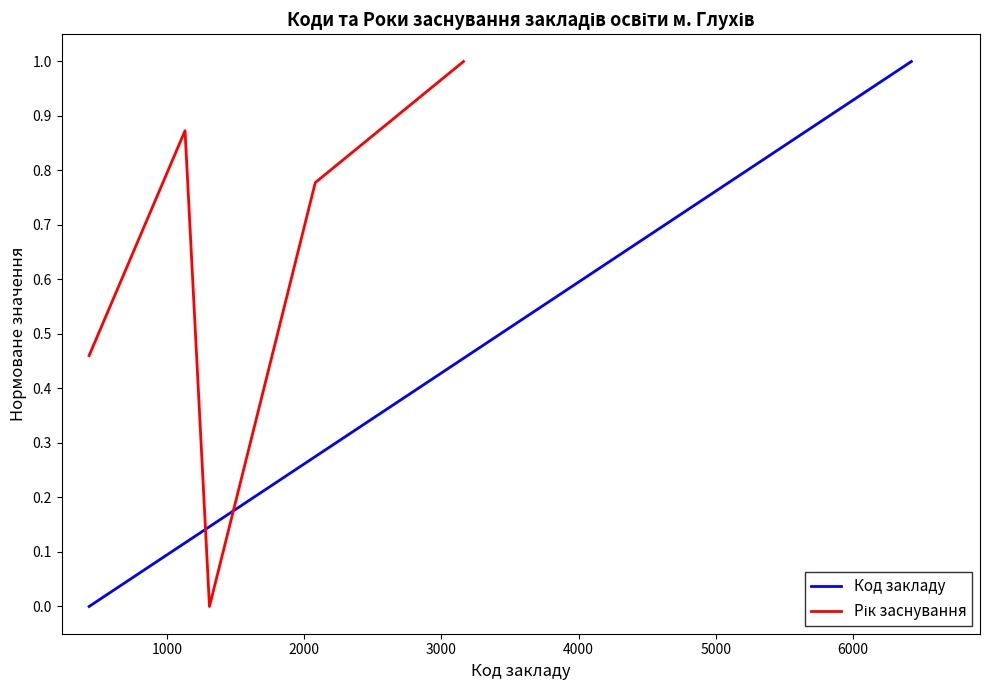

How many series are shown in this chart?

2